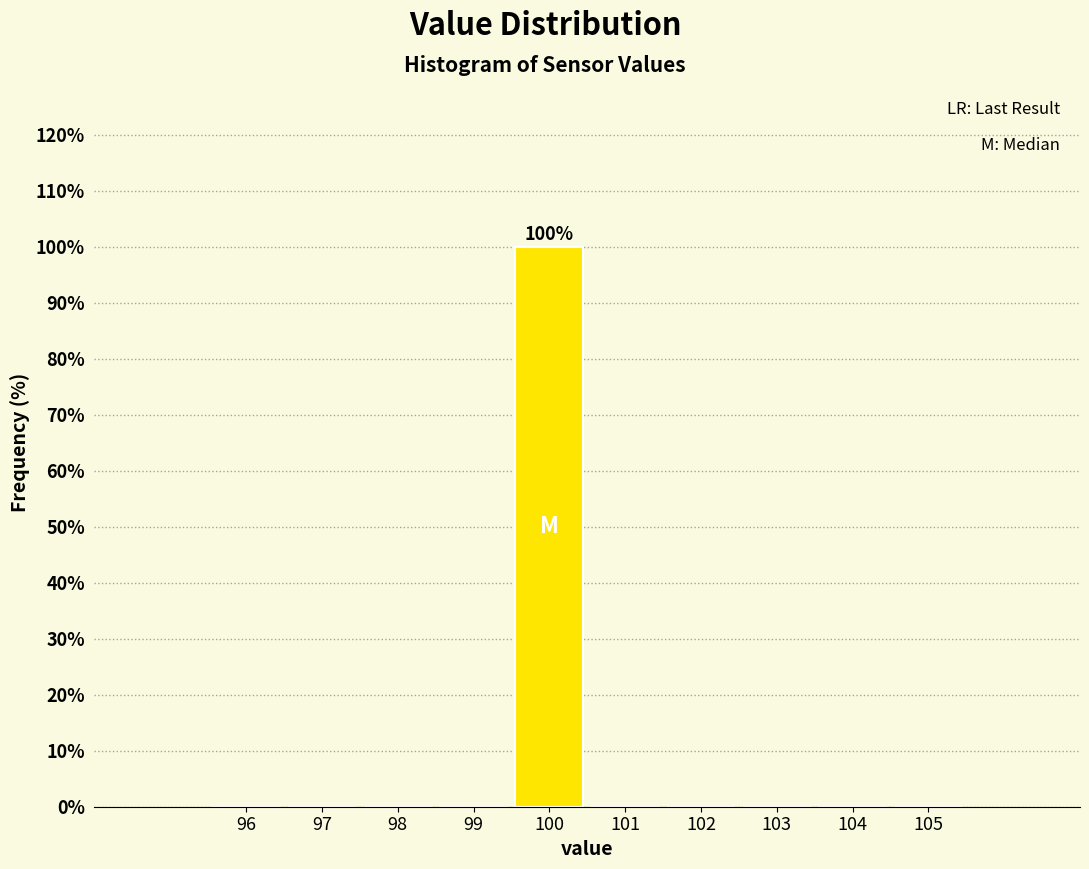

Which range on the x-axis has the tallest bar?

99.5 to 100.5